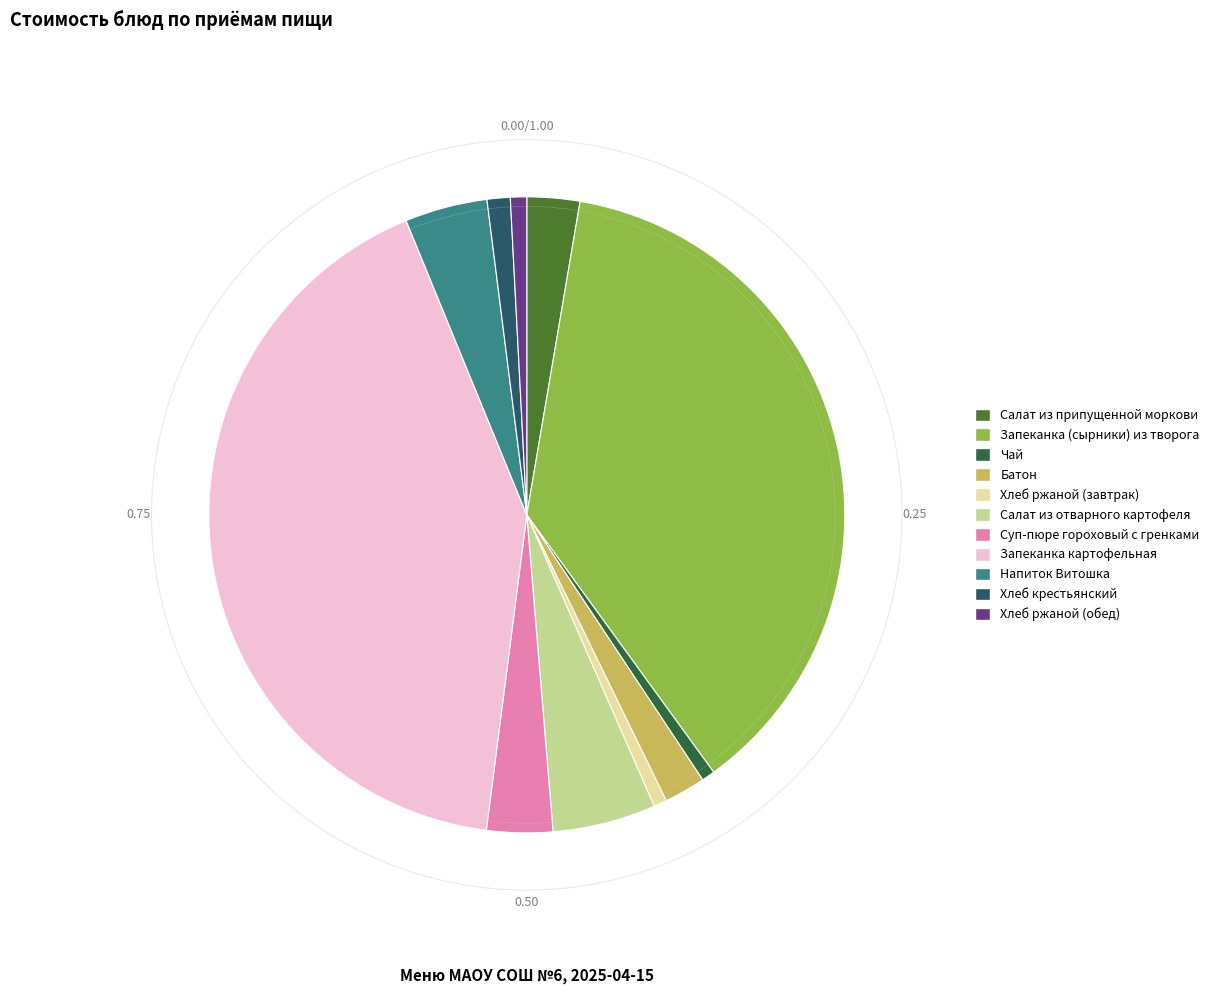

Which category has the smallest portion of the pie?

Хлеб ржаной (завтрак)